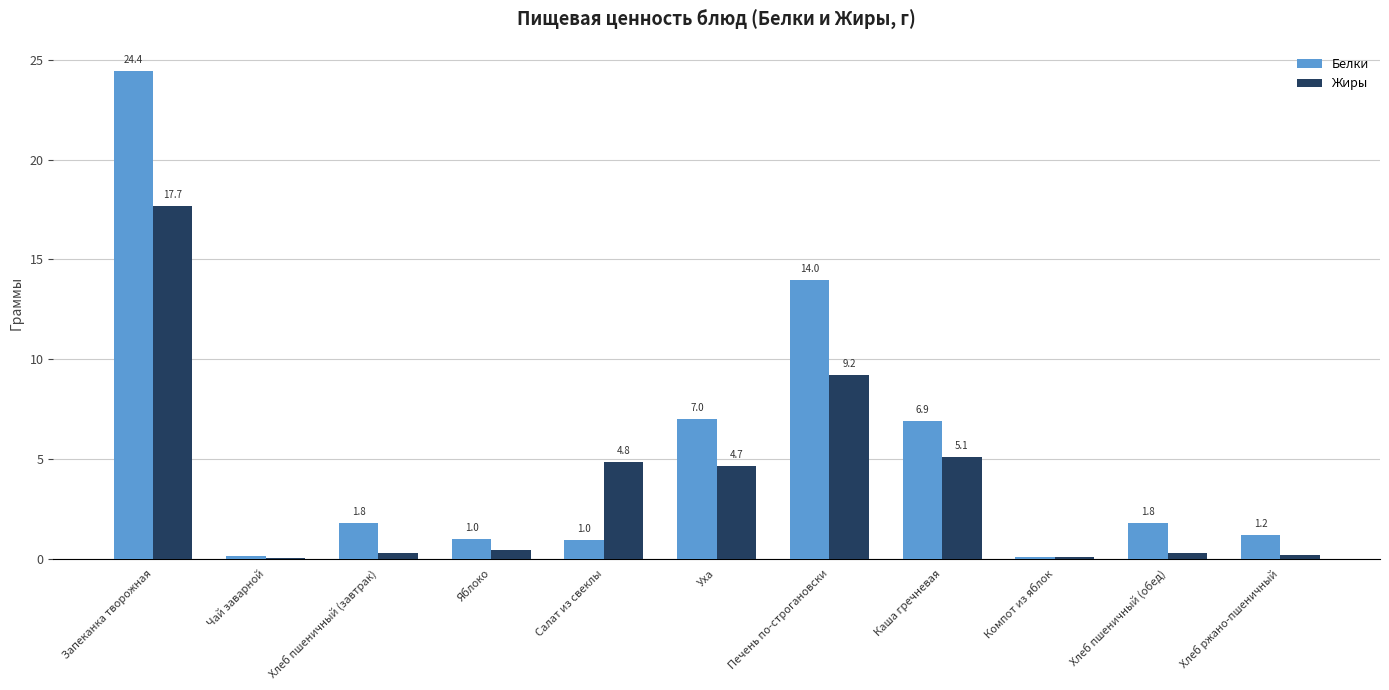

The value of Белки at Каша гречневая is 10.9. True or false?

False